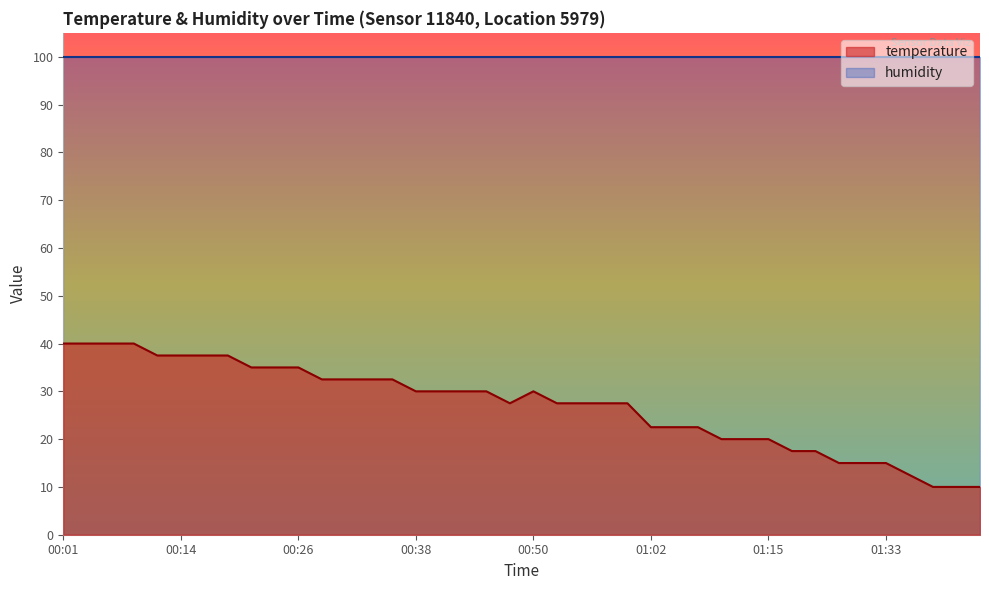

What is the ratio of the value at 00:35 to the value at 00:16?

0.9